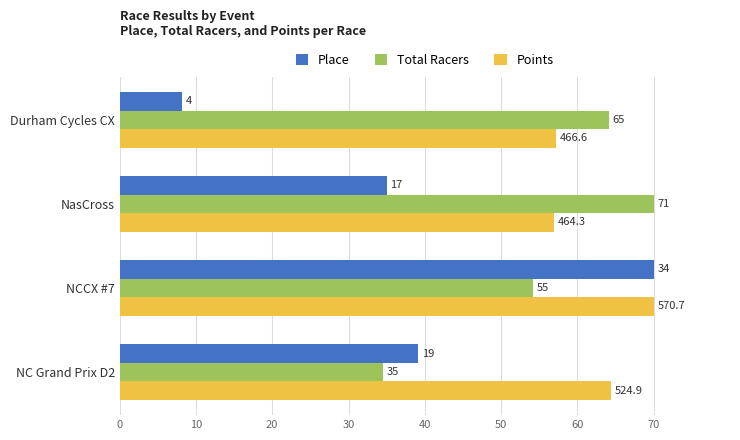

What are all the series names shown in the legend?

Place, Total Racers, Points